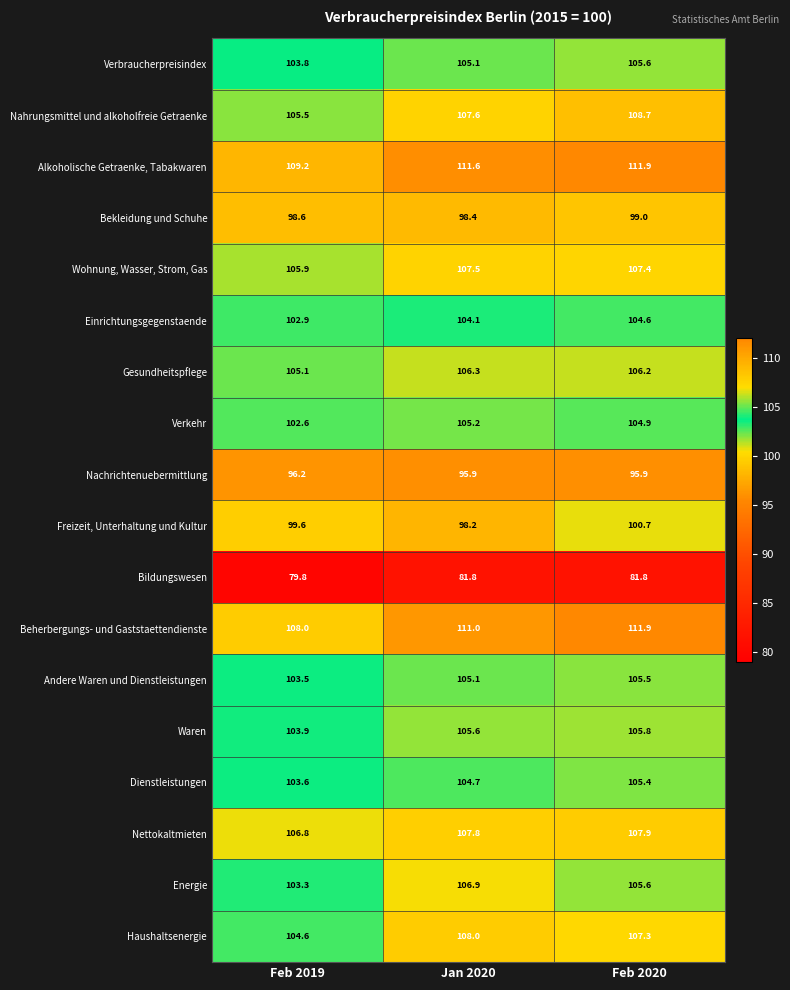

What is the lowest value of the Verkehr series?

102.6